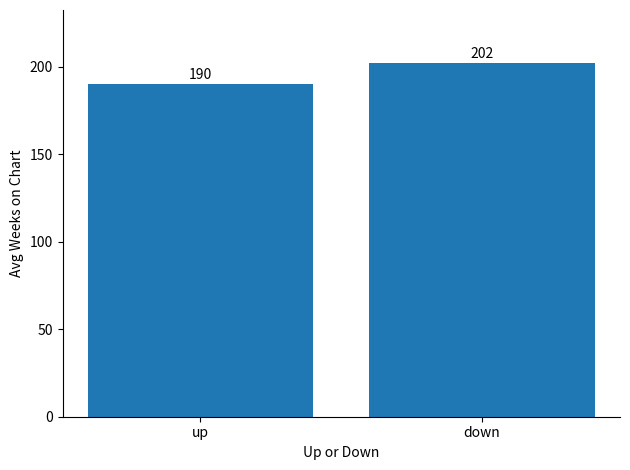

What is the label of the 2nd bar from the right?

up